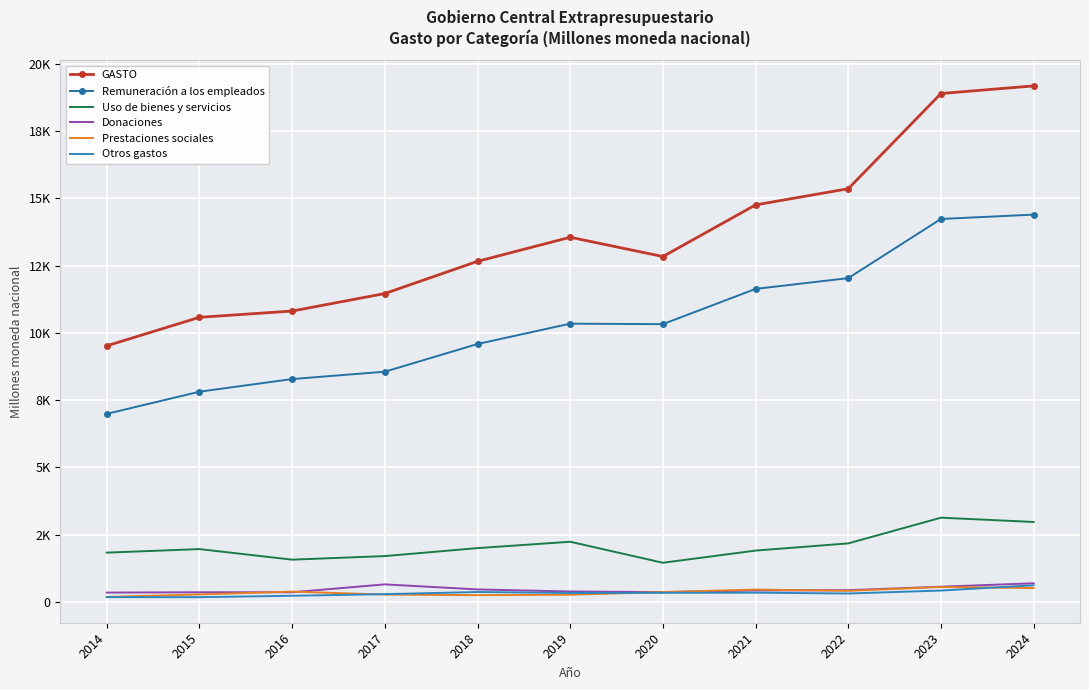

The value of Donaciones at 2023 is 562.4. True or false?

True